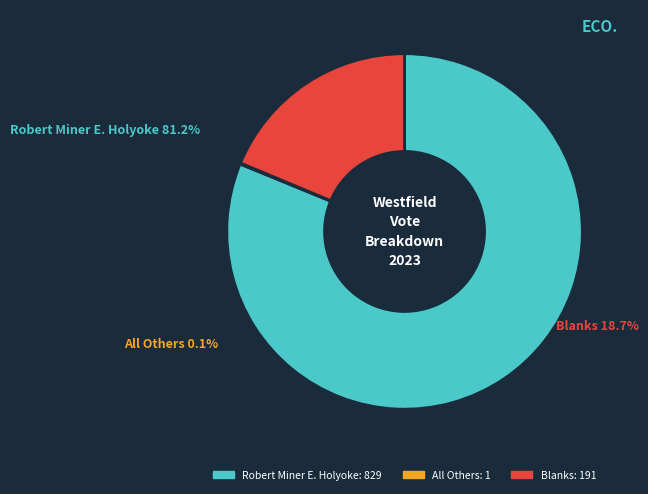

Which has a higher value, Robert Miner E. Holyoke or Blanks?

Robert Miner E. Holyoke